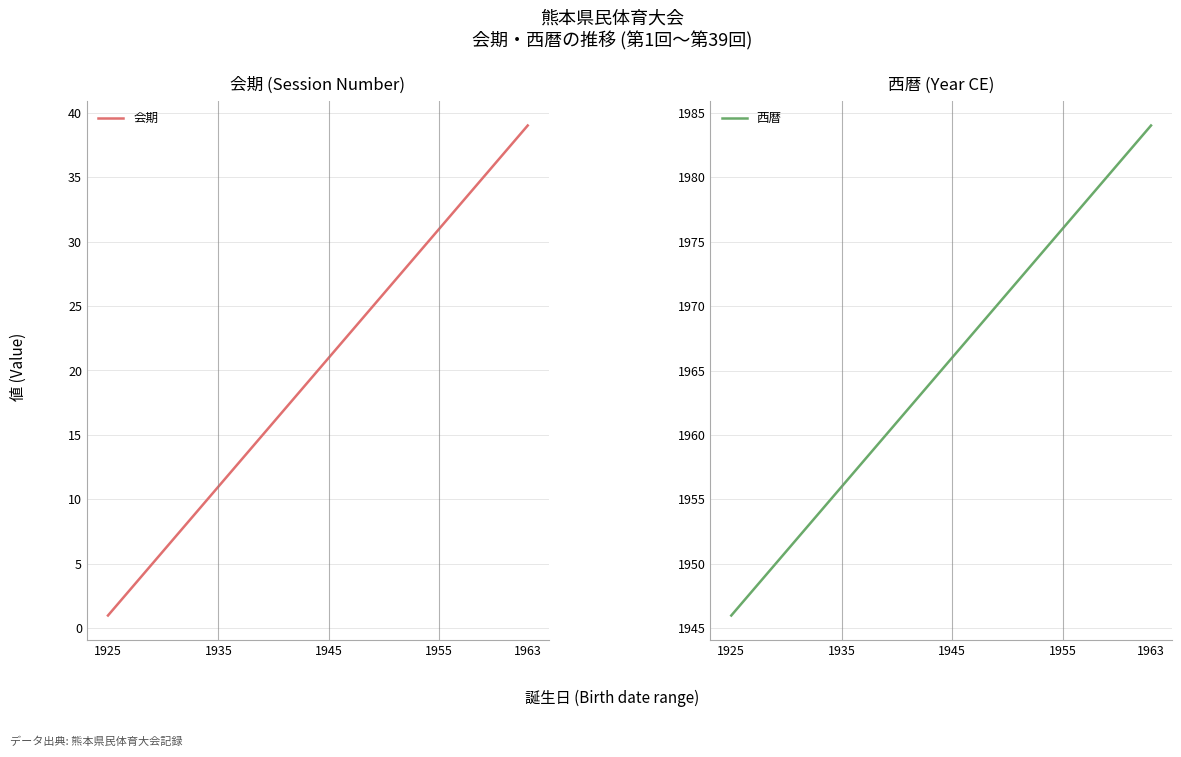

How many lines are shown in the chart?

2